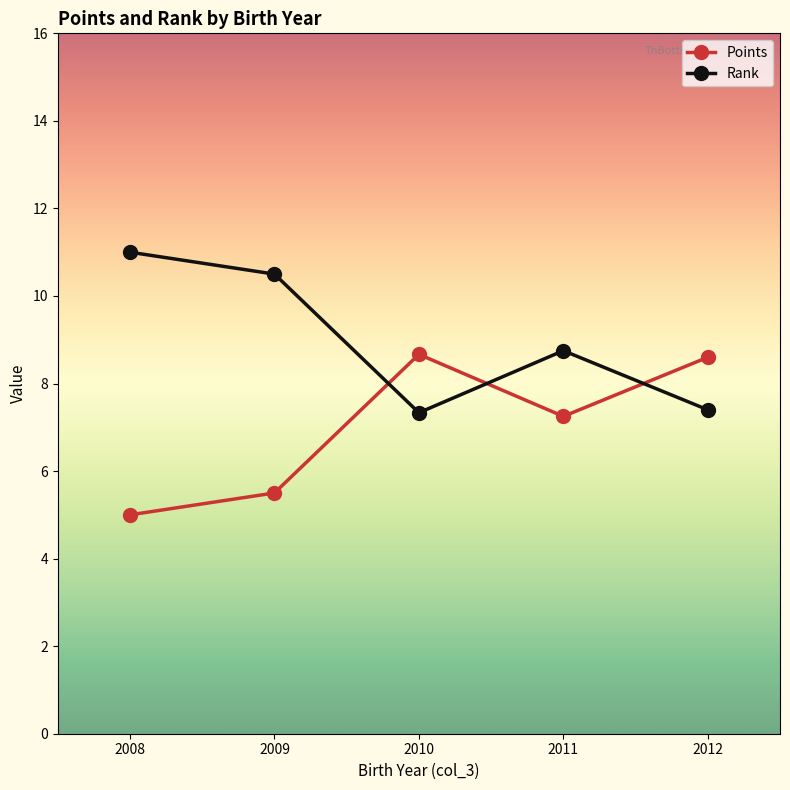

What are all the series names shown in the legend?

Points, Rank